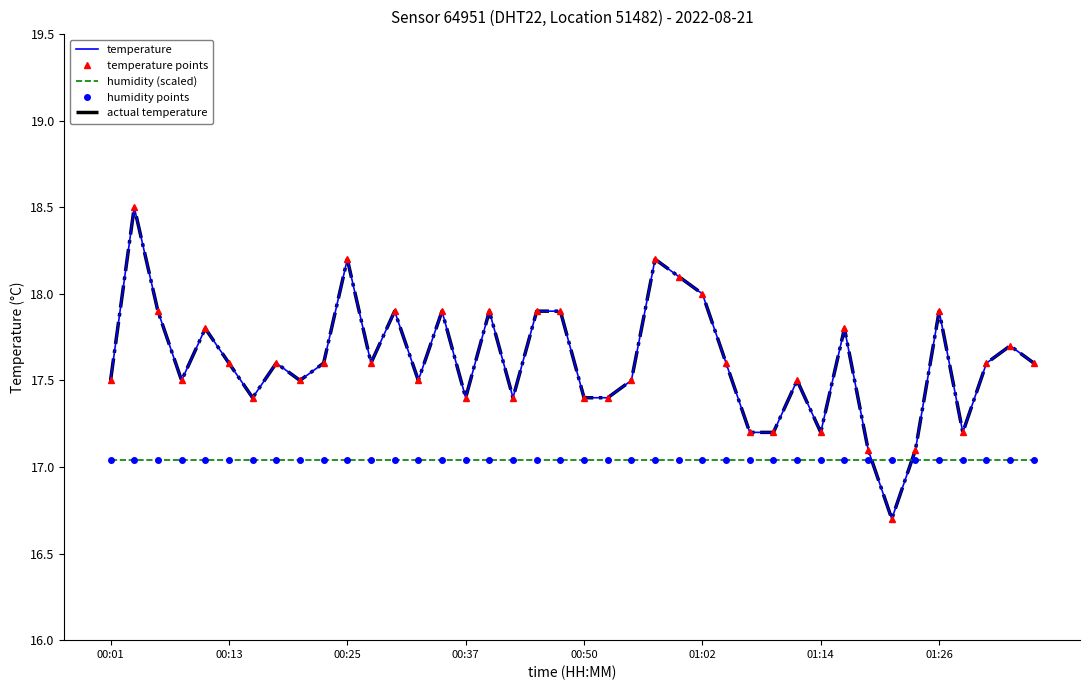

Which category has the lowest value in the humidity points series?

00:01